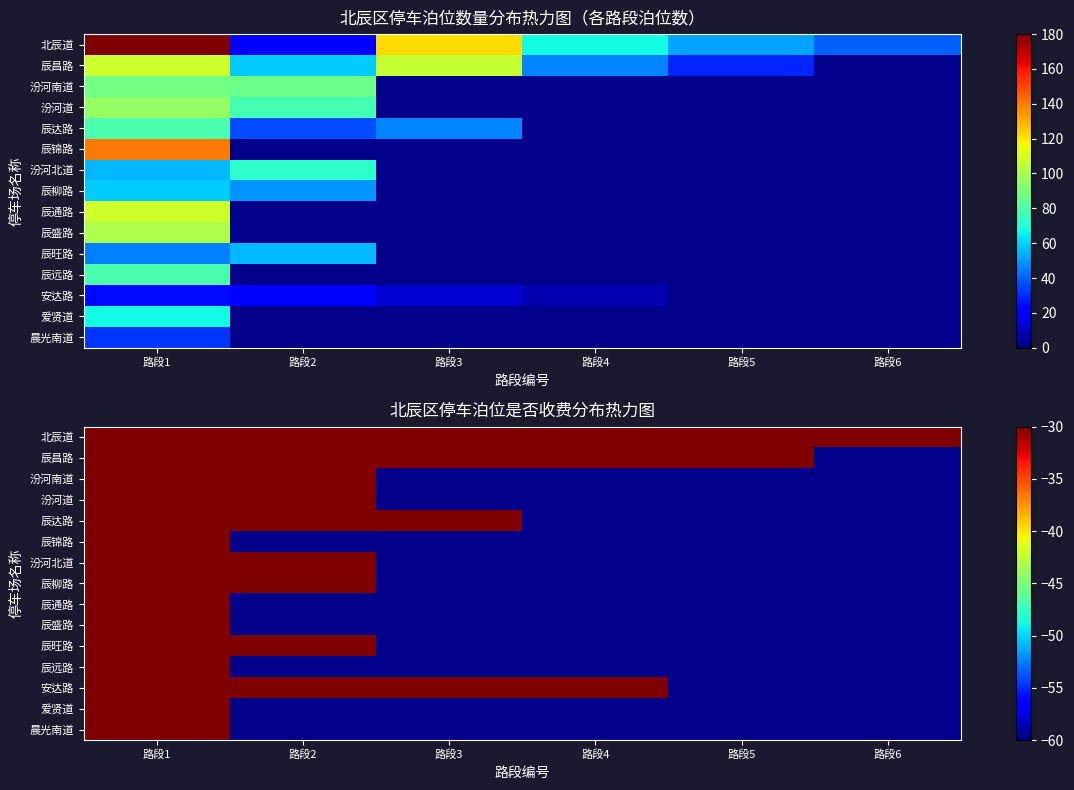

What is the difference between the maximum and minimum values in the 辰锦路 series?

80